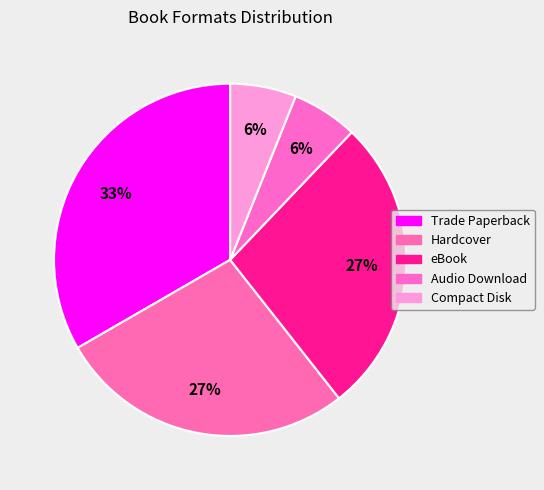

To the nearest percent, what is the average slice percentage?

20%